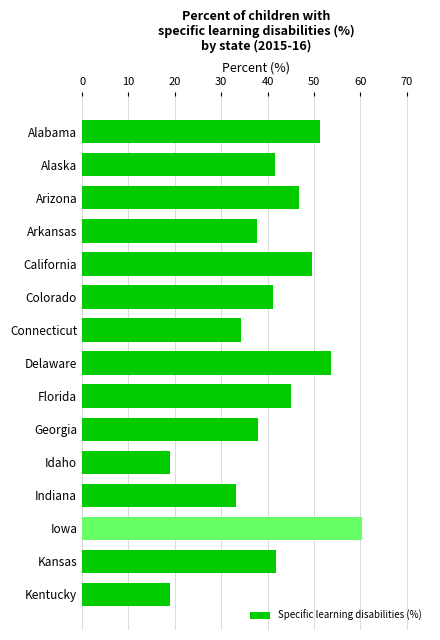

What is the change in value from California to Kentucky?

-30.6